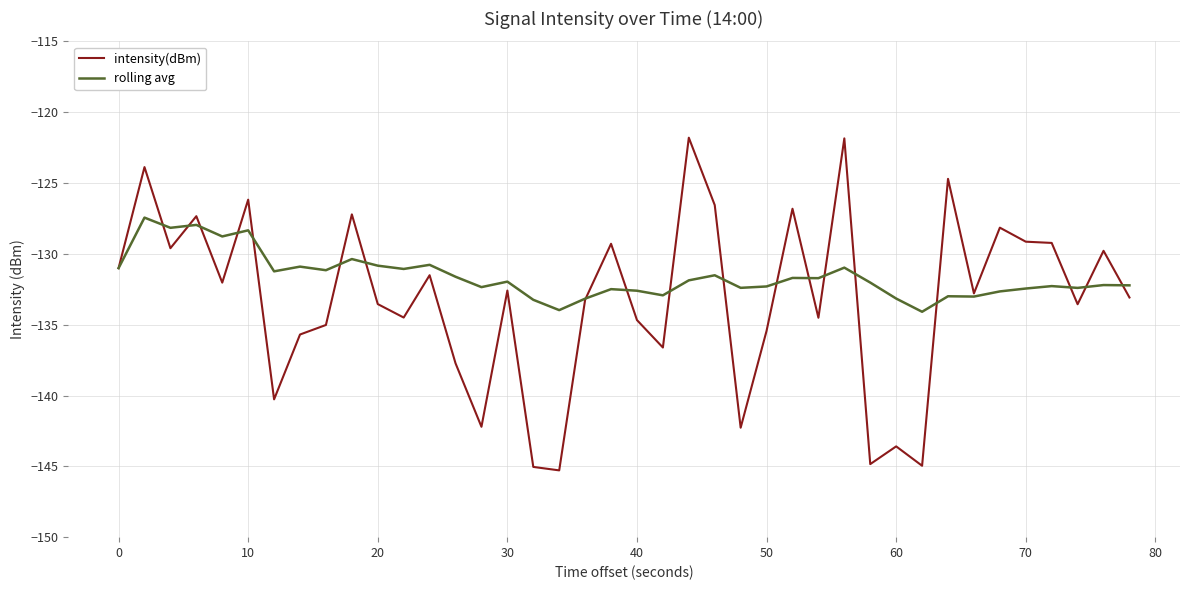

Which series has the largest total across all categories?

rolling avg